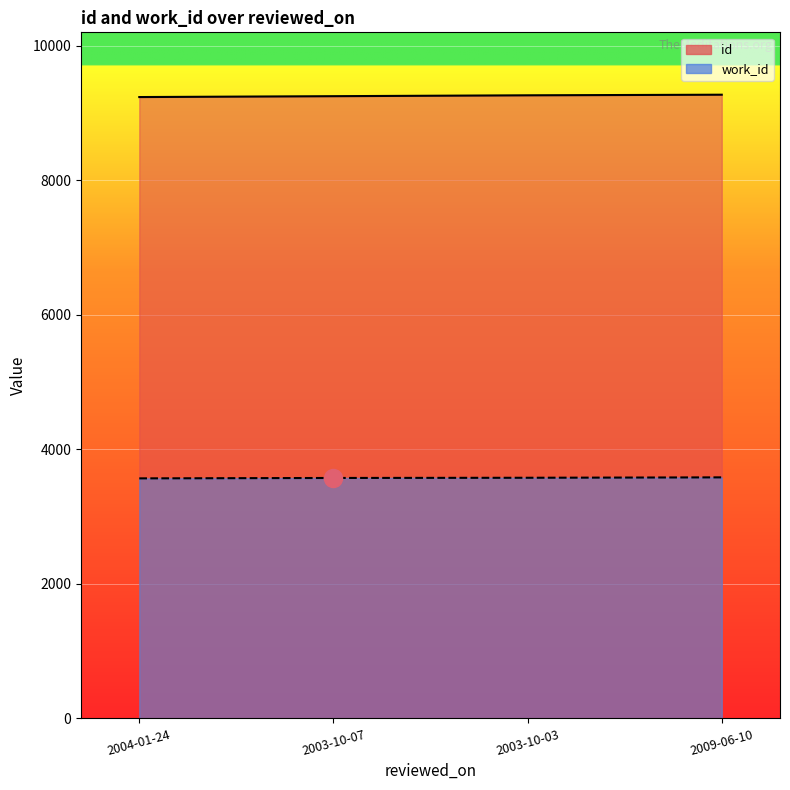

What is the difference between the second highest and second lowest values in the work_id series?

3